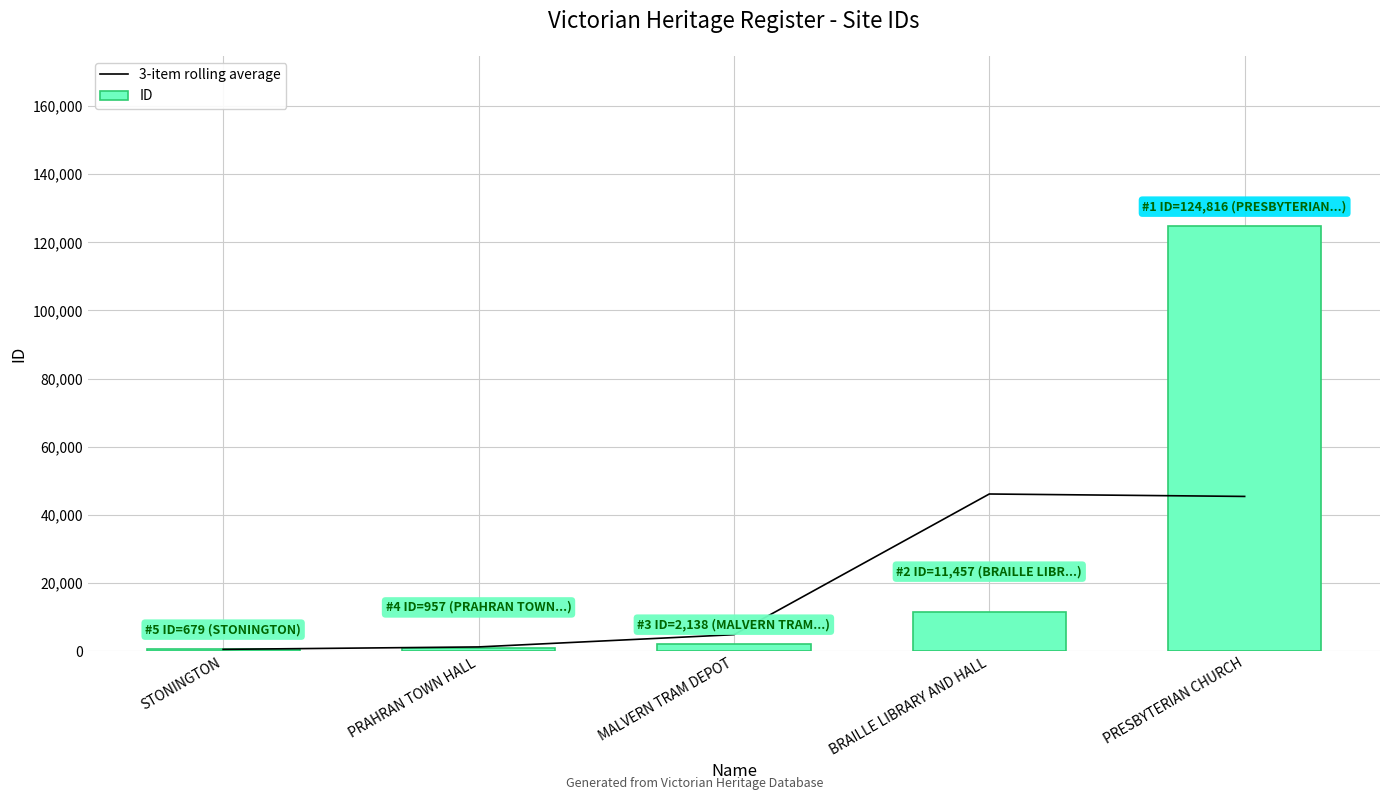

The 3-item rolling average series shows 45424.3 at PRESBYTERIAN CHURCH. True or false?

True